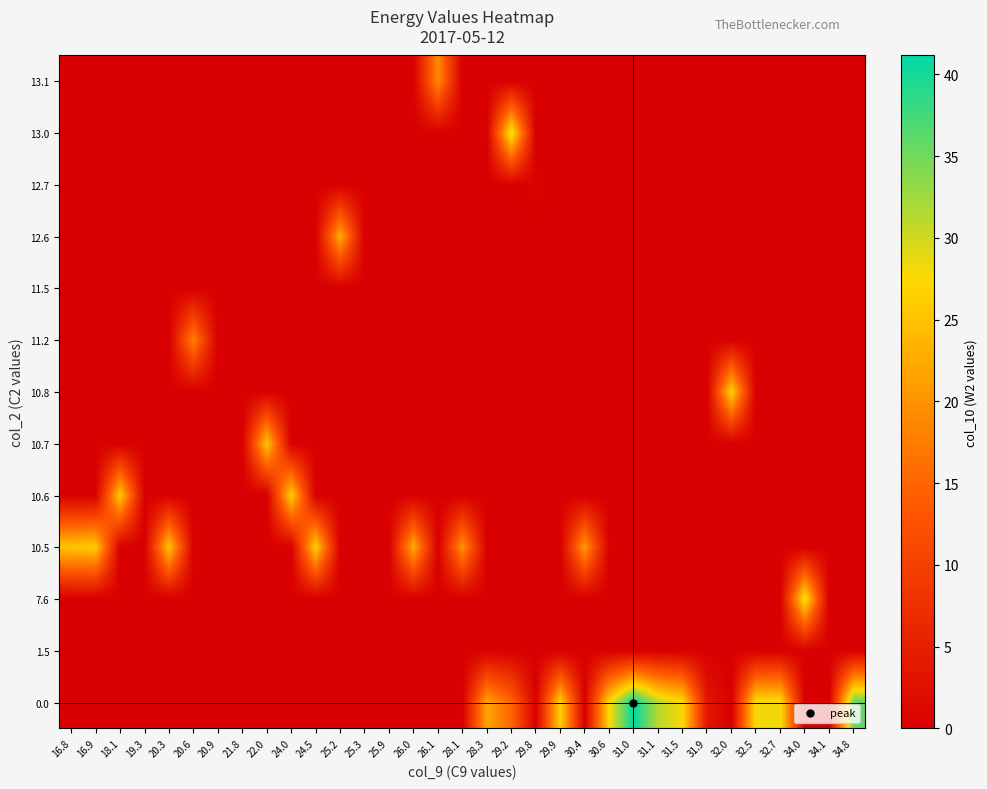

Reading left to right, list all the values displayed in this chart.

0.0: 16.8=0.0	16.9=0.0	18.1=0.0	19.3=0.0	20.3=0.0	20.6=0.0	20.9=0.0	21.8=0.0	22.0=0.0	24.0=0.0	24.5=0.0	25.2=0.0	25.3=0.0	25.9=0.0	26.0=0.0	26.1=0.0	28.1=0.0	28.3=21.9	29.2=15.0	29.8=0.0	29.9=26.7	30.4=0.0	30.6=27.3	31.0=41.1	31.1=31.3	31.5=27.6	31.9=3.6	32.0=0.0	32.5=28.0	32.7=28.2	34.0=0.0	34.1=0.0	34.8=36.0
1.5: 16.8=0.0	16.9=0.0	18.1=0.0	19.3=0.0	20.3=0.0	20.6=0.0	20.9=0.0	21.8=0.0	22.0=0.0	24.0=0.0	24.5=0.0	25.2=0.0	25.3=0.0	25.9=0.0	26.0=0.0	26.1=0.0	28.1=0.0	28.3=0.0	29.2=0.0	29.8=0.0	29.9=0.0	30.4=0.0	30.6=0.0	31.0=0.0	31.1=0.0	31.5=0.0	31.9=0.0	32.0=0.0	32.5=0.0	32.7=0.0	34.0=0.0	34.1=0.0	34.8=0.0
7.6: 16.8=0.0	16.9=0.0	18.1=0.0	19.3=0.0	20.3=0.0	20.6=0.0	20.9=0.0	21.8=0.0	22.0=0.0	24.0=0.0	24.5=0.0	25.2=0.0	25.3=0.0	25.9=0.0	26.0=0.0	26.1=0.0	28.1=0.0	28.3=0.0	29.2=0.0	29.8=0.0	29.9=0.0	30.4=0.0	30.6=0.0	31.0=0.0	31.1=0.0	31.5=0.0	31.9=0.0	32.0=0.0	32.5=0.0	32.7=0.0	34.0=28.8	34.1=0.0	34.8=0.0
10.5: 16.8=25.2	16.9=25.9	18.1=0.0	19.3=0.0	20.3=25.4	20.6=0.0	20.9=0.0	21.8=0.0	22.0=0.0	24.0=0.0	24.5=26.6	25.2=0.0	25.3=0.0	25.9=0.0	26.0=22.8	26.1=0.0	28.1=20.1	28.3=0.0	29.2=0.0	29.8=0.0	29.9=0.0	30.4=20.8	30.6=0.0	31.0=0.0	31.1=0.0	31.5=0.0	31.9=0.0	32.0=0.0	32.5=0.0	32.7=0.0	34.0=0.0	34.1=0.0	34.8=0.0
10.6: 16.8=0.0	16.9=0.0	18.1=25.9	19.3=0.0	20.3=0.0	20.6=0.0	20.9=0.0	21.8=0.0	22.0=0.0	24.0=26.3	24.5=0.0	25.2=0.0	25.3=0.0	25.9=0.0	26.0=0.0	26.1=0.0	28.1=0.0	28.3=0.0	29.2=0.0	29.8=0.0	29.9=0.0	30.4=0.0	30.6=0.0	31.0=0.0	31.1=0.0	31.5=0.0	31.9=0.0	32.0=0.0	32.5=0.0	32.7=0.0	34.0=0.0	34.1=0.0	34.8=0.0
10.7: 16.8=0.0	16.9=0.0	18.1=0.0	19.3=0.0	20.3=0.0	20.6=0.0	20.9=0.0	21.8=0.0	22.0=25.5	24.0=0.0	24.5=0.0	25.2=0.0	25.3=0.0	25.9=0.0	26.0=0.0	26.1=0.0	28.1=0.0	28.3=0.0	29.2=0.0	29.8=0.0	29.9=0.0	30.4=0.0	30.6=0.0	31.0=0.0	31.1=0.0	31.5=0.0	31.9=0.0	32.0=0.0	32.5=0.0	32.7=0.0	34.0=0.0	34.1=0.0	34.8=0.0
10.8: 16.8=0.0	16.9=0.0	18.1=0.0	19.3=0.0	20.3=0.0	20.6=0.0	20.9=0.0	21.8=0.0	22.0=0.0	24.0=0.0	24.5=0.0	25.2=0.0	25.3=0.0	25.9=0.0	26.0=0.0	26.1=0.0	28.1=0.0	28.3=0.0	29.2=0.0	29.8=0.0	29.9=0.0	30.4=0.0	30.6=0.0	31.0=0.0	31.1=0.0	31.5=0.0	31.9=0.0	32.0=26.9	32.5=0.0	32.7=0.0	34.0=0.0	34.1=0.0	34.8=0.0
11.2: 16.8=0.0	16.9=0.0	18.1=0.0	19.3=0.0	20.3=0.0	20.6=18.2	20.9=0.0	21.8=0.0	22.0=0.0	24.0=0.0	24.5=0.0	25.2=0.0	25.3=0.0	25.9=0.0	26.0=0.0	26.1=0.0	28.1=0.0	28.3=0.0	29.2=0.0	29.8=0.0	29.9=0.0	30.4=0.0	30.6=0.0	31.0=0.0	31.1=0.0	31.5=0.0	31.9=0.0	32.0=0.0	32.5=0.0	32.7=0.0	34.0=0.0	34.1=0.0	34.8=0.0
11.5: 16.8=0.0	16.9=0.0	18.1=0.0	19.3=0.0	20.3=0.0	20.6=0.0	20.9=0.0	21.8=0.0	22.0=0.0	24.0=0.0	24.5=0.0	25.2=0.0	25.3=0.0	25.9=0.0	26.0=0.0	26.1=0.0	28.1=0.0	28.3=0.0	29.2=0.0	29.8=0.0	29.9=0.0	30.4=0.0	30.6=0.0	31.0=0.0	31.1=0.0	31.5=0.0	31.9=0.0	32.0=0.0	32.5=0.0	32.7=0.0	34.0=0.0	34.1=0.0	34.8=0.0
12.6: 16.8=0.0	16.9=0.0	18.1=0.0	19.3=0.0	20.3=0.0	20.6=0.0	20.9=0.0	21.8=0.0	22.0=0.0	24.0=0.0	24.5=0.0	25.2=22.6	25.3=0.0	25.9=0.0	26.0=0.0	26.1=0.0	28.1=0.0	28.3=0.0	29.2=0.0	29.8=0.0	29.9=0.0	30.4=0.0	30.6=0.0	31.0=0.0	31.1=0.0	31.5=0.0	31.9=0.0	32.0=0.0	32.5=0.0	32.7=0.0	34.0=0.0	34.1=0.0	34.8=0.0
12.7: 16.8=0.0	16.9=0.0	18.1=0.0	19.3=0.0	20.3=0.0	20.6=0.0	20.9=0.0	21.8=0.0	22.0=0.0	24.0=0.0	24.5=0.0	25.2=0.0	25.3=0.0	25.9=0.0	26.0=0.0	26.1=0.0	28.1=0.0	28.3=0.0	29.2=0.0	29.8=0.5	29.9=0.0	30.4=0.0	30.6=0.0	31.0=0.0	31.1=0.0	31.5=0.0	31.9=0.0	32.0=0.0	32.5=0.0	32.7=0.0	34.0=0.0	34.1=0.0	34.8=0.0
13.0: 16.8=0.0	16.9=0.0	18.1=0.0	19.3=0.0	20.3=0.0	20.6=0.0	20.9=0.0	21.8=0.0	22.0=0.0	24.0=0.0	24.5=0.0	25.2=0.0	25.3=0.0	25.9=0.0	26.0=0.0	26.1=0.0	28.1=0.0	28.3=0.0	29.2=29.4	29.8=0.0	29.9=0.0	30.4=0.0	30.6=0.0	31.0=0.0	31.1=0.0	31.5=0.0	31.9=0.0	32.0=0.0	32.5=0.0	32.7=0.0	34.0=0.0	34.1=0.0	34.8=0.0
13.1: 16.8=0.0	16.9=0.0	18.1=0.0	19.3=0.0	20.3=0.0	20.6=0.0	20.9=0.0	21.8=0.0	22.0=0.0	24.0=0.0	24.5=0.0	25.2=0.0	25.3=0.0	25.9=0.0	26.0=0.0	26.1=19.1	28.1=0.0	28.3=0.0	29.2=0.0	29.8=0.0	29.9=0.0	30.4=0.0	30.6=0.0	31.0=0.0	31.1=0.0	31.5=0.0	31.9=0.0	32.0=0.0	32.5=0.0	32.7=0.0	34.0=0.0	34.1=0.0	34.8=0.0